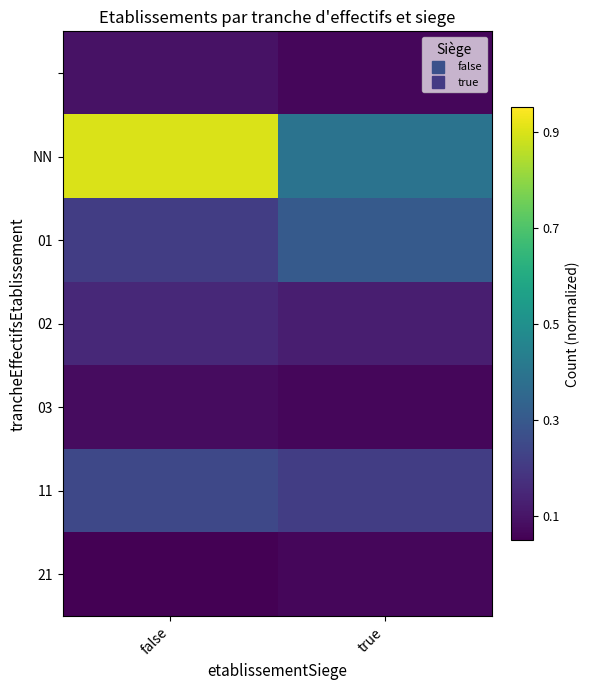

What is the total value across all series at true?

1.2